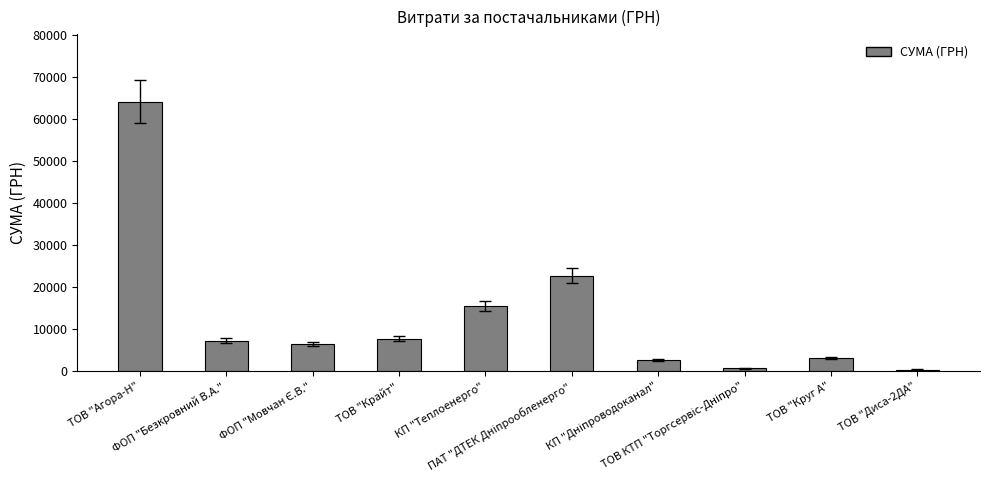

What is the value of the 4th bar from the left?

7757.3